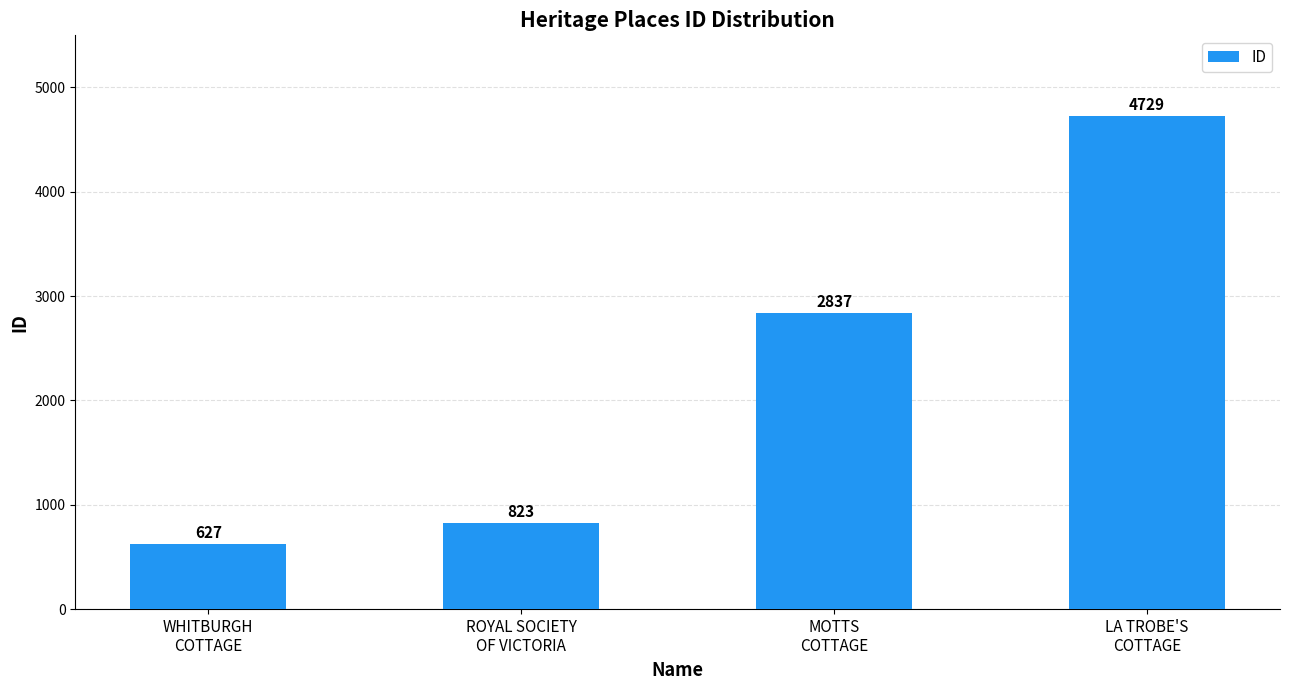

What is the label of the 4th bar from the right?

WHITBURGH
COTTAGE